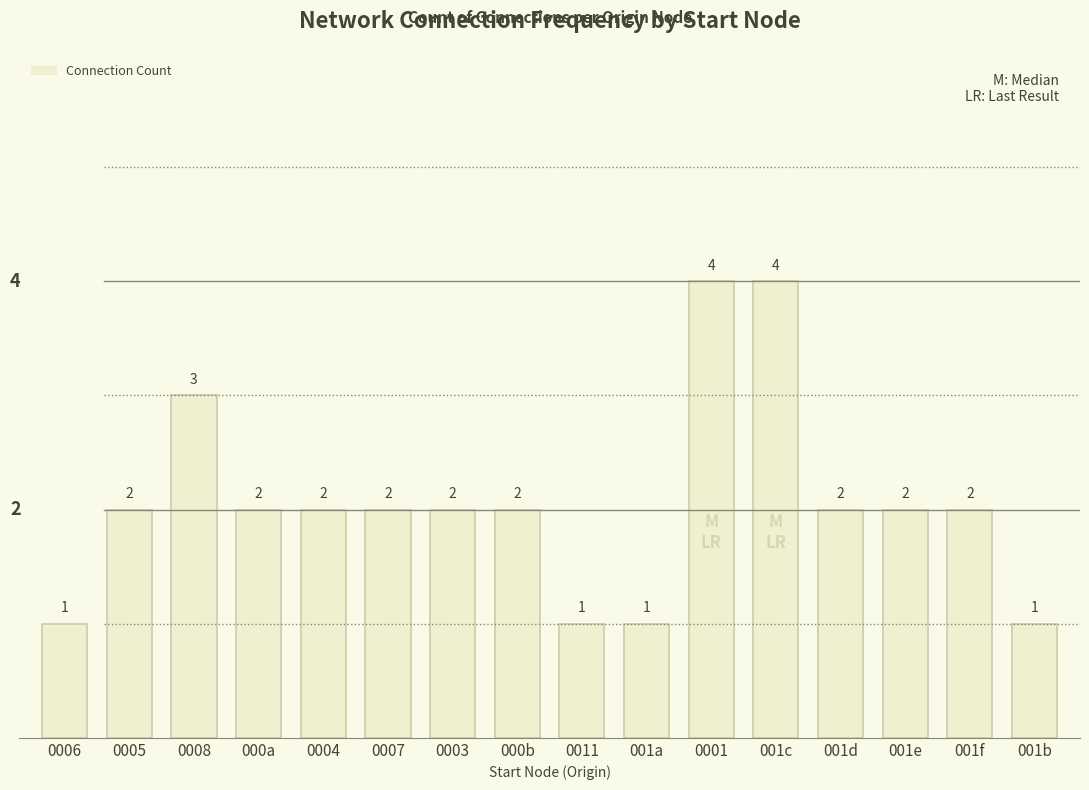

What is the greatest value displayed?

4